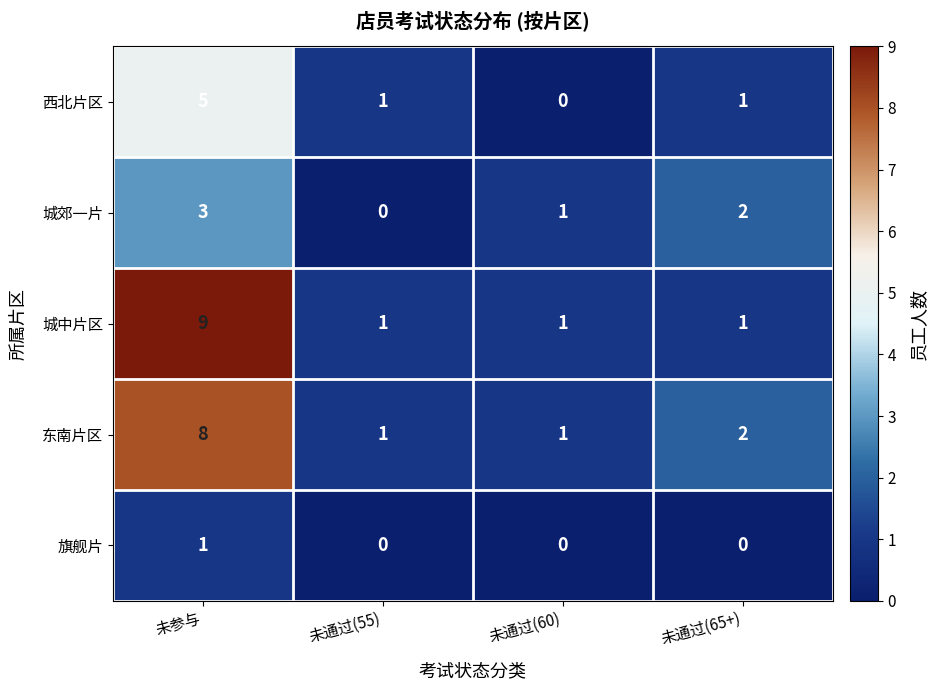

At which category is the sum across all series the highest?

未参与